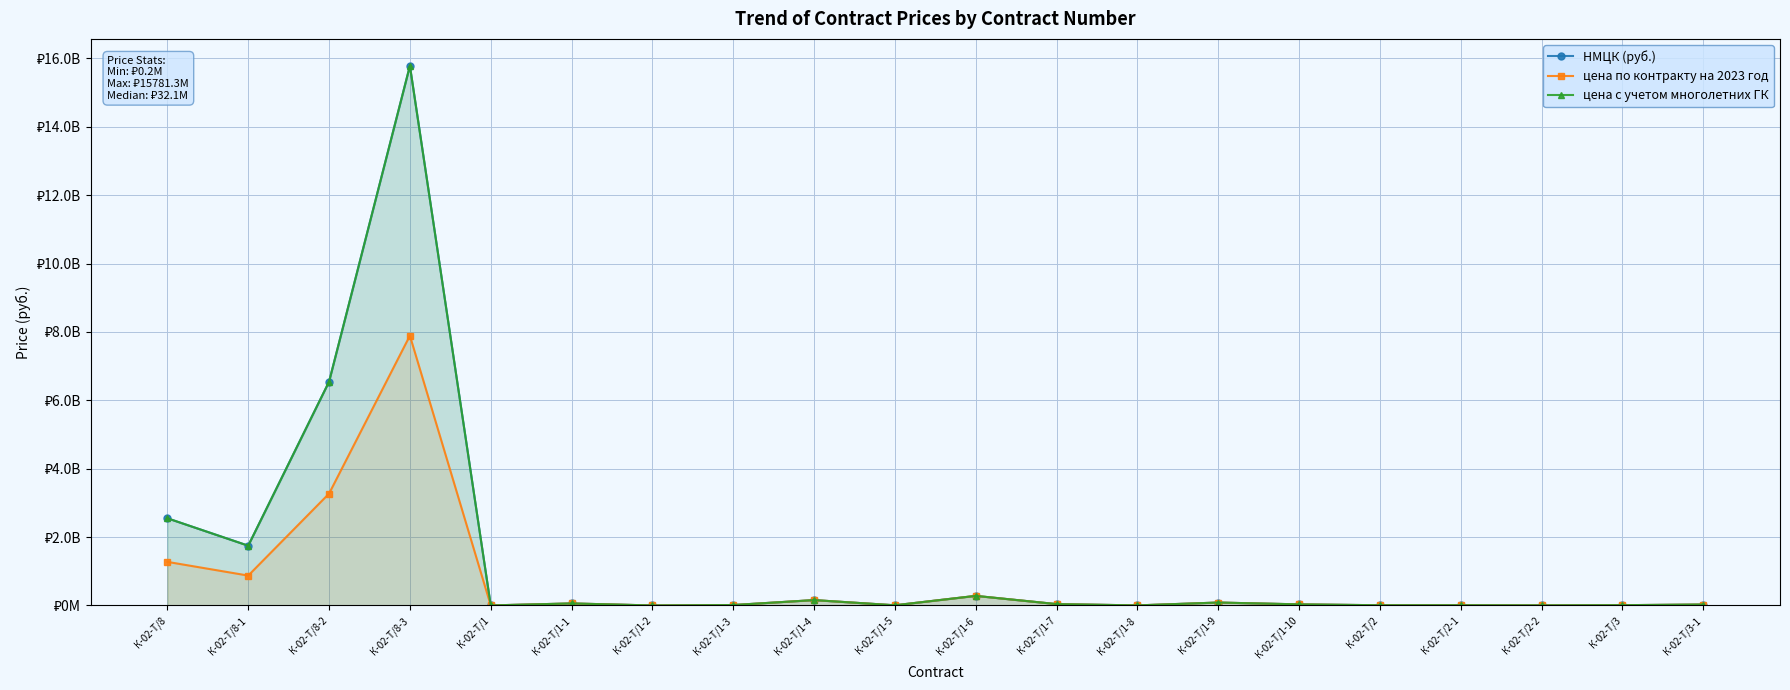

True or false: цена с учетом многолетних ГК and цена по контракту на 2023 год intersect in this chart.

False